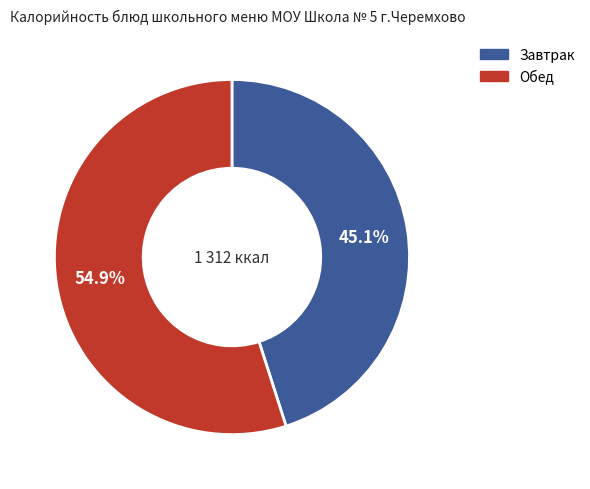

Is there any slice that represents more than half of the pie?

Yes